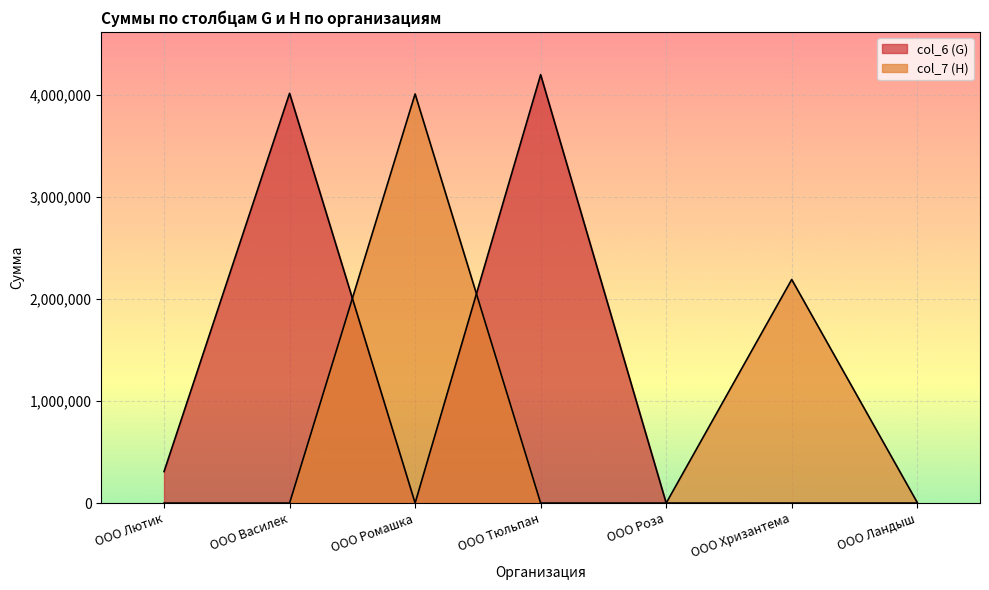

Is the value of col_6 (G) at ООО Ландыш greater than the value of col_7 (H) at ООО Хризантема?

No